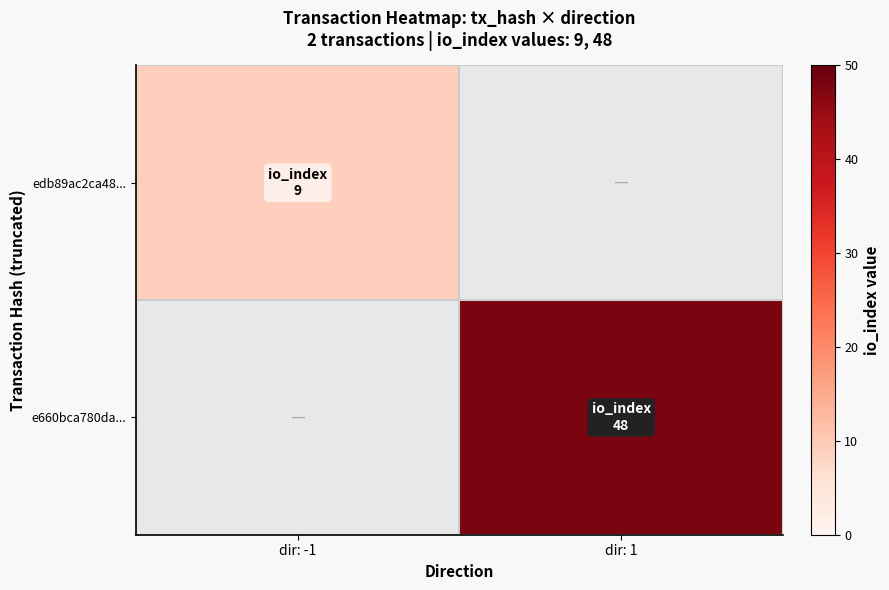

Which category has the lowest value in the edb89ac2ca48... series?

dir: -1